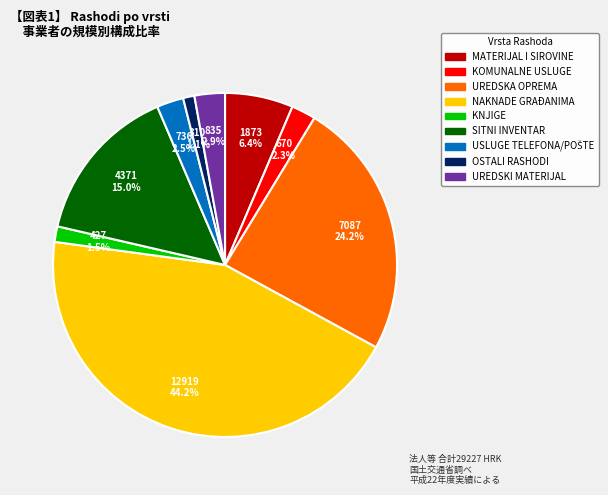

Is there any slice that represents more than half of the pie?

No